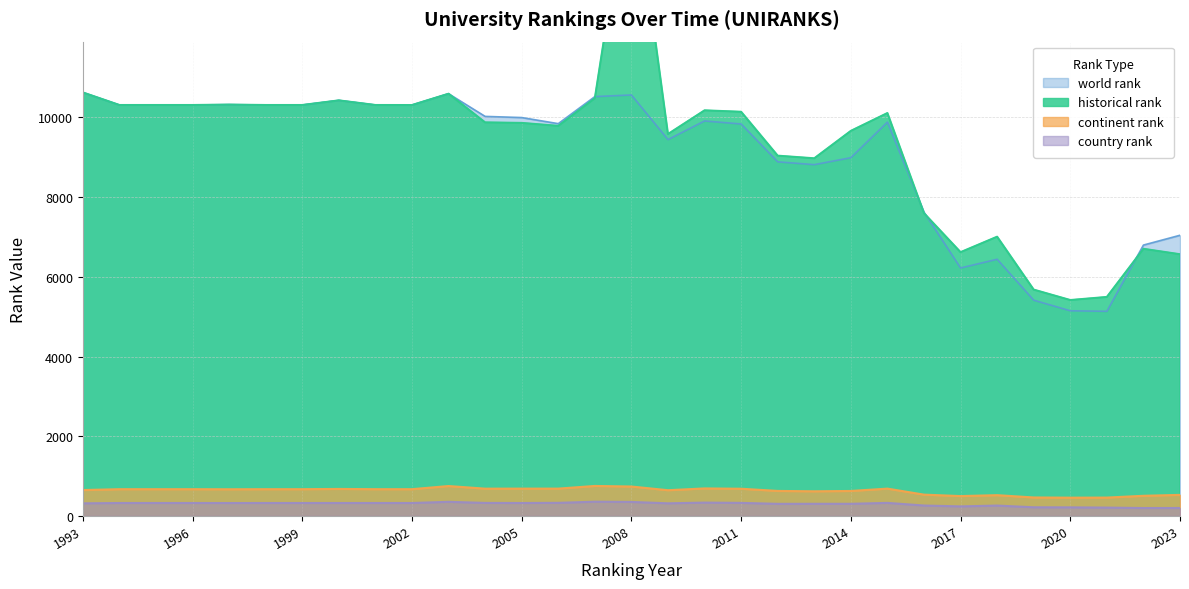

Between 2023 and 2006, which is larger?

2006